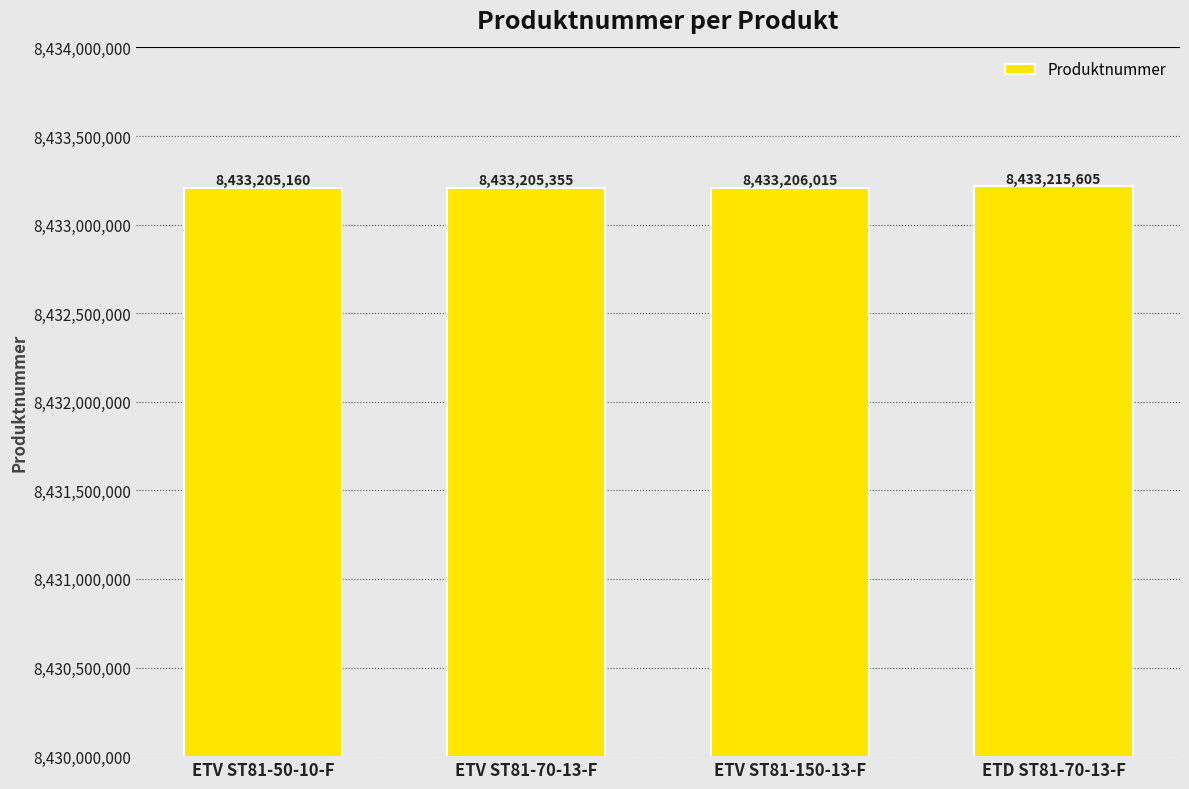

List the labels in order of value, largest first.

ETD ST81-70-13-F, ETV ST81-150-13-F, ETV ST81-70-13-F, ETV ST81-50-10-F